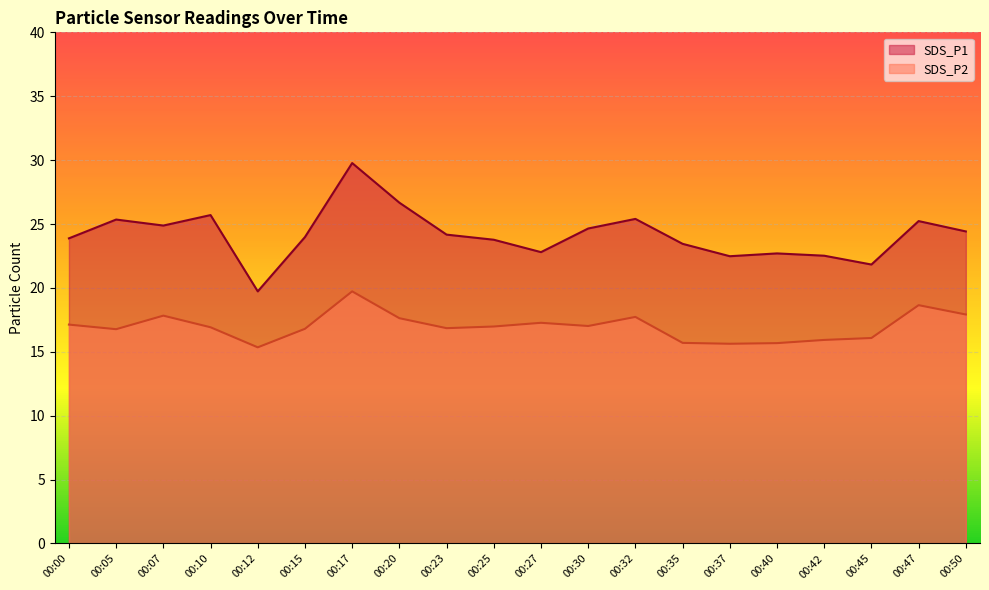

What is the total value across all series at 00:35?

39.1